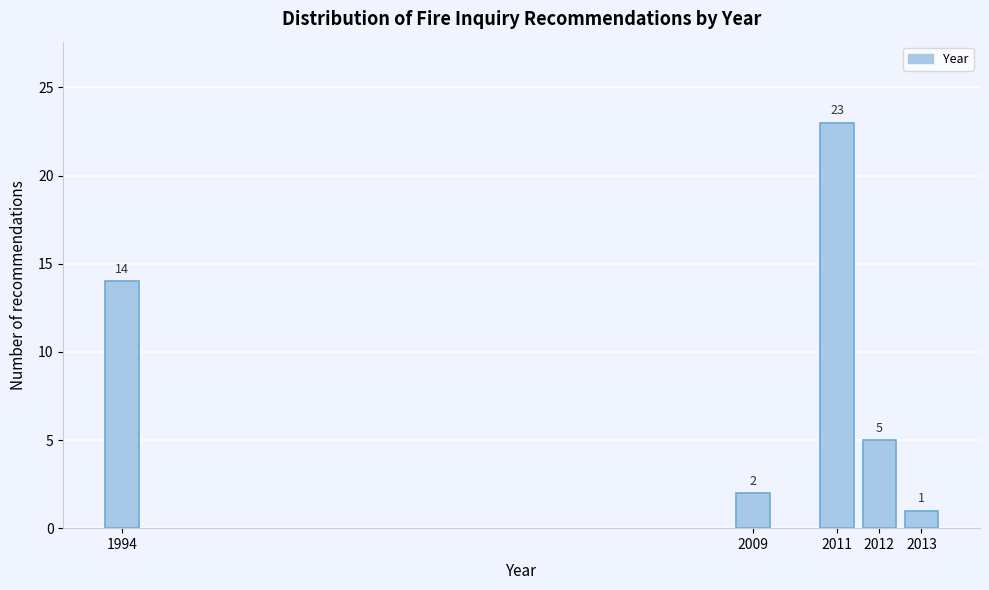

Reading right to left, what are all the values shown in this chart?

2013=1	2012=5	2011=23	2009=2	1994=14